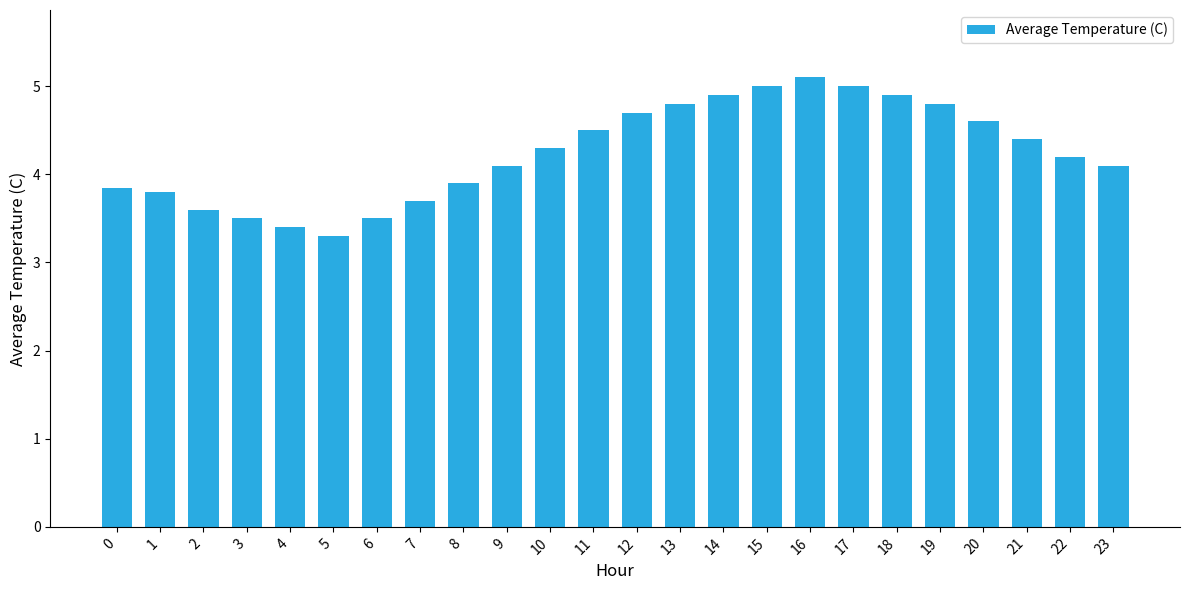

The chart shows a value of 2.5 at 8. True or false?

False